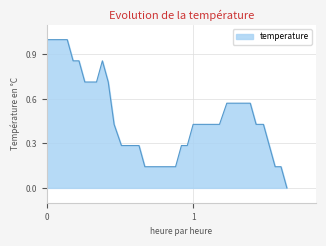

How many lines are shown in the chart?

1